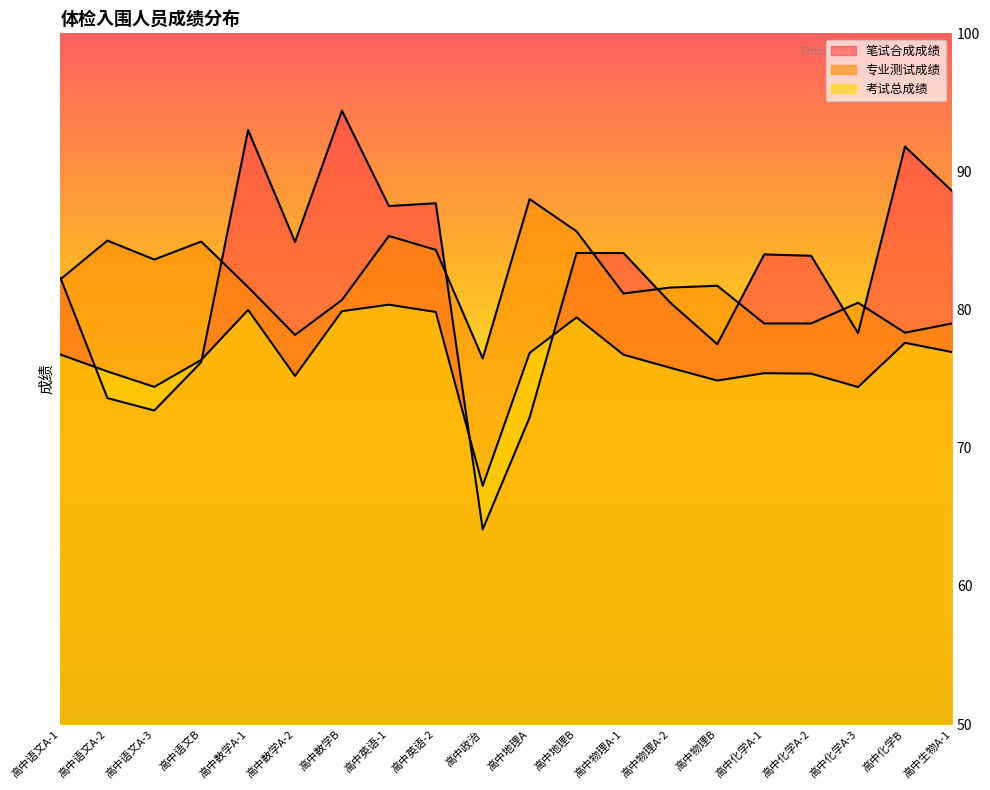

True or false: 考试总成绩 has more than 2 points higher than both neighbors.

True